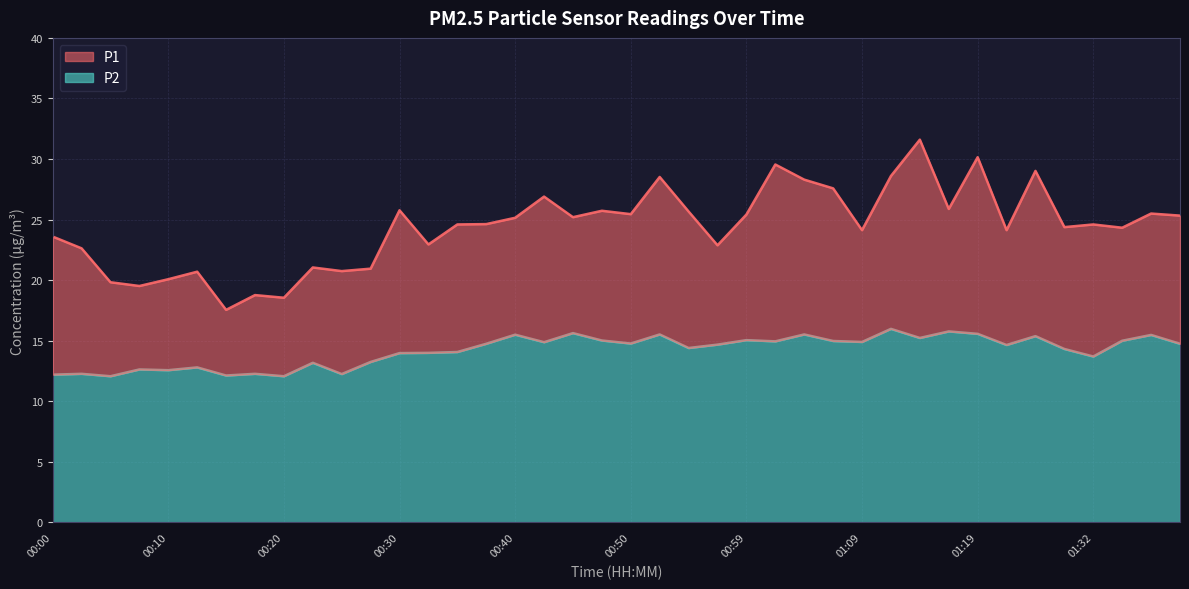

In P1, how many points are higher than both neighbors (excluding endpoints)?

13